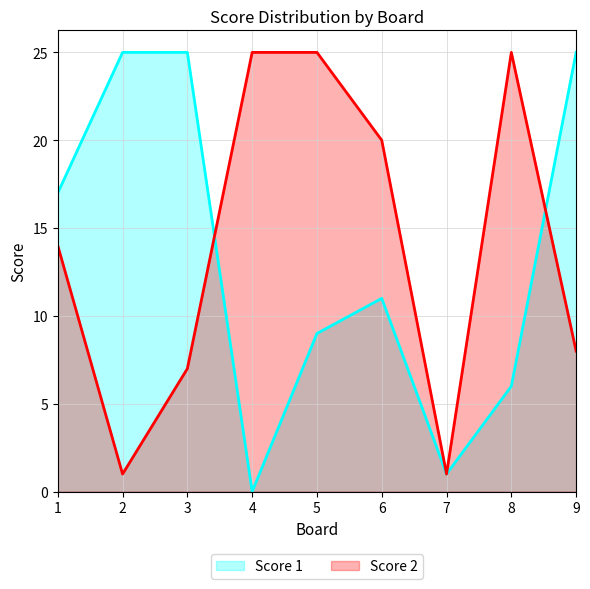

After their last crossing, which series has the higher values: Score 1 or Score 2?

Score 1